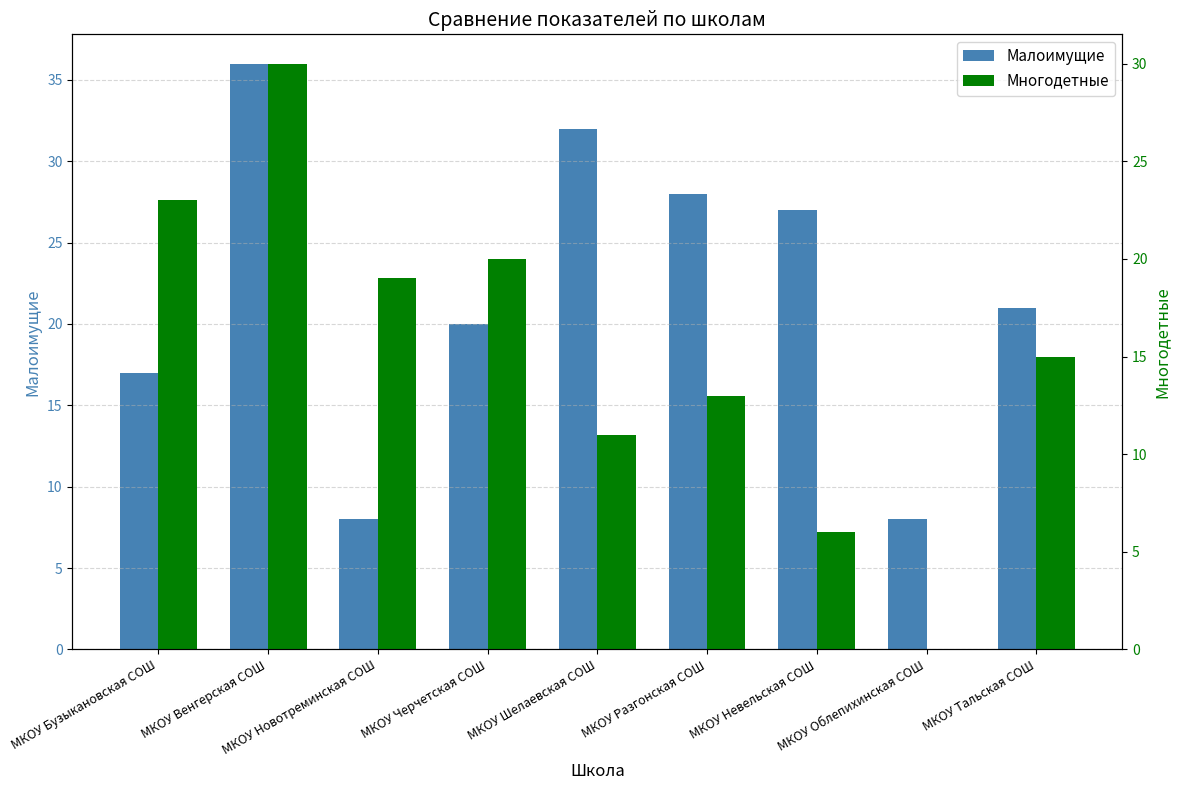

How many values in the Многодетные series are below 15?

4